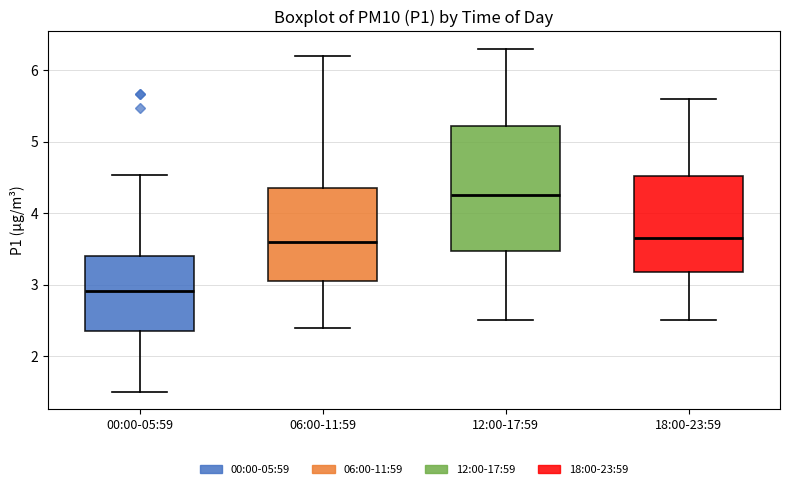

Reading left to right, transcribe this box plot: for each box, give where its median line is, the range the box spans, and where its two whiskers end, as read against the y-axis. The values are not printed on the chart, so give them approximately, as read against the axis.

00:00-05:59: median 2.9, box 2.4 to 3.4, whiskers 1.5 to 4.5
06:00-11:59: median 3.6, box 3.1 to 4.4, whiskers 2.4 to 6.2
12:00-17:59: median 4.3, box 3.5 to 5.2, whiskers 2.5 to 6.3
18:00-23:59: median 3.7, box 3.2 to 4.5, whiskers 2.5 to 5.6